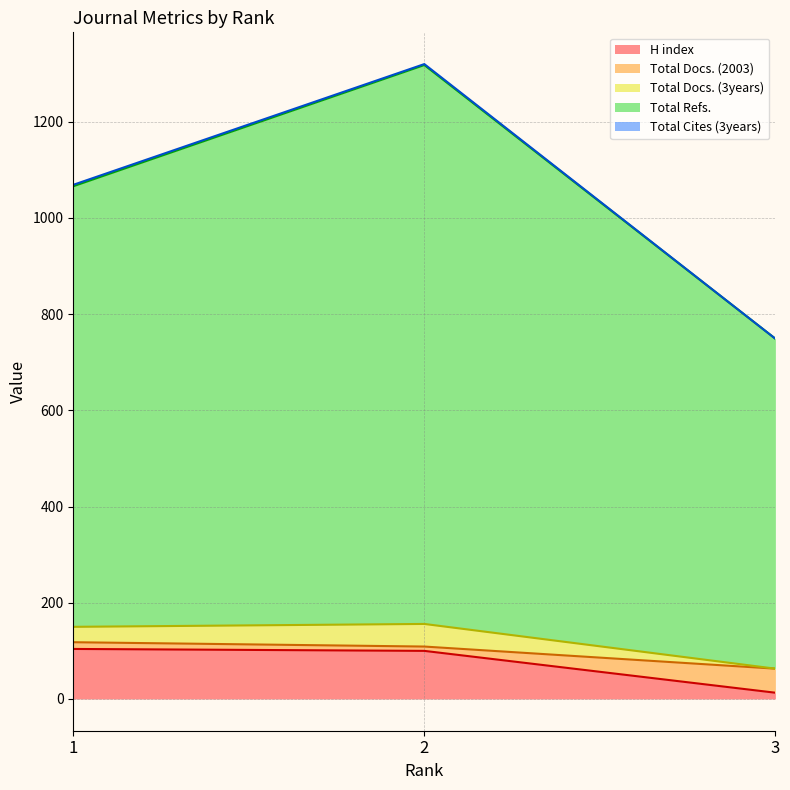

What is the smallest value displayed?

13